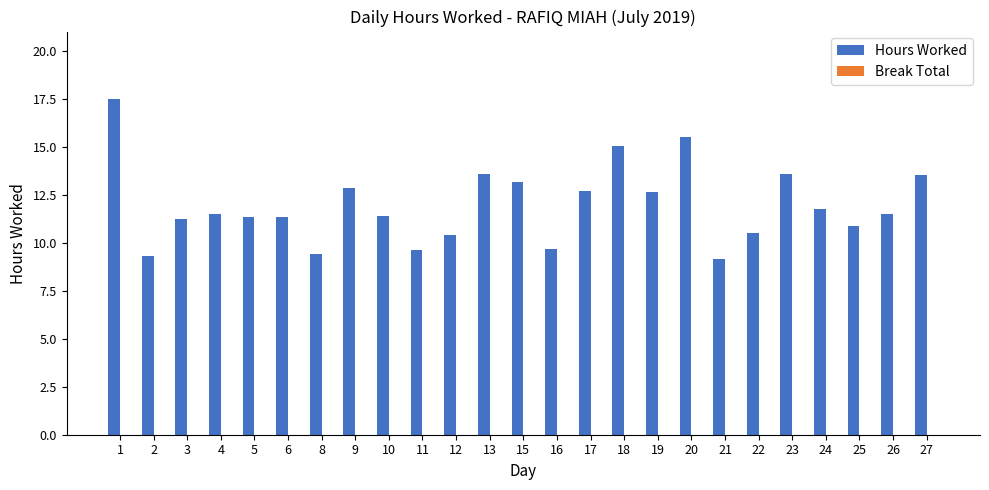

What is the sum of all values?

299.6